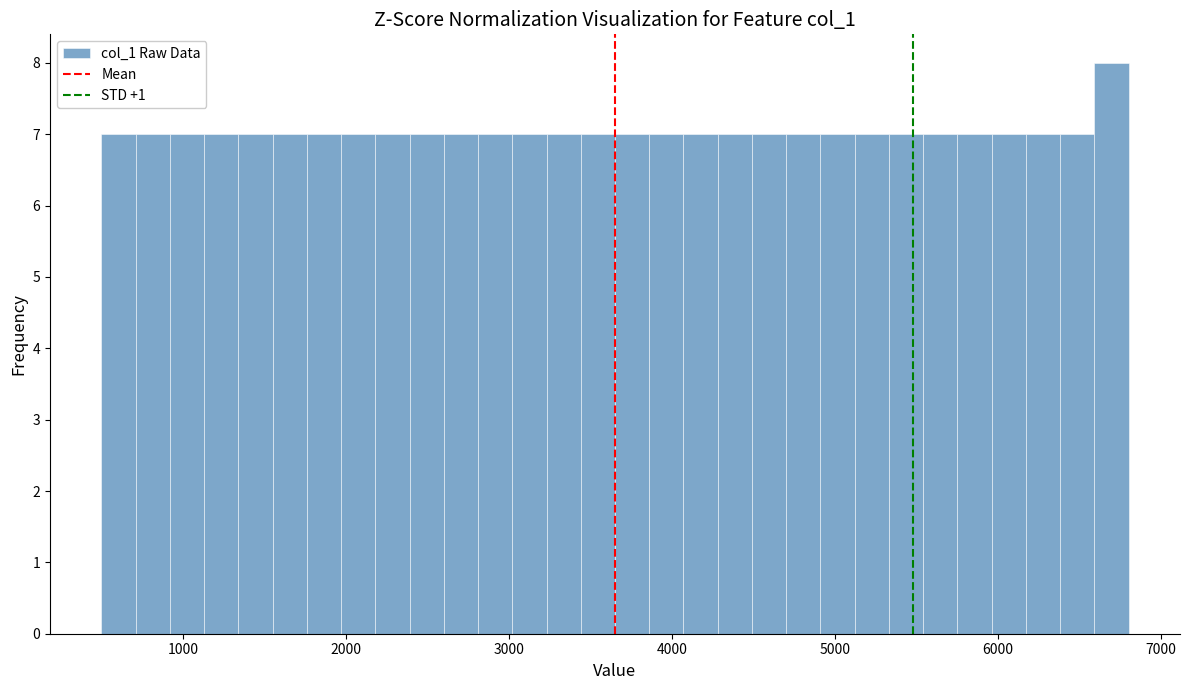

Around what value on the x-axis is the tallest bar? Give the approximate position of its centre, as read against the axis.

6700